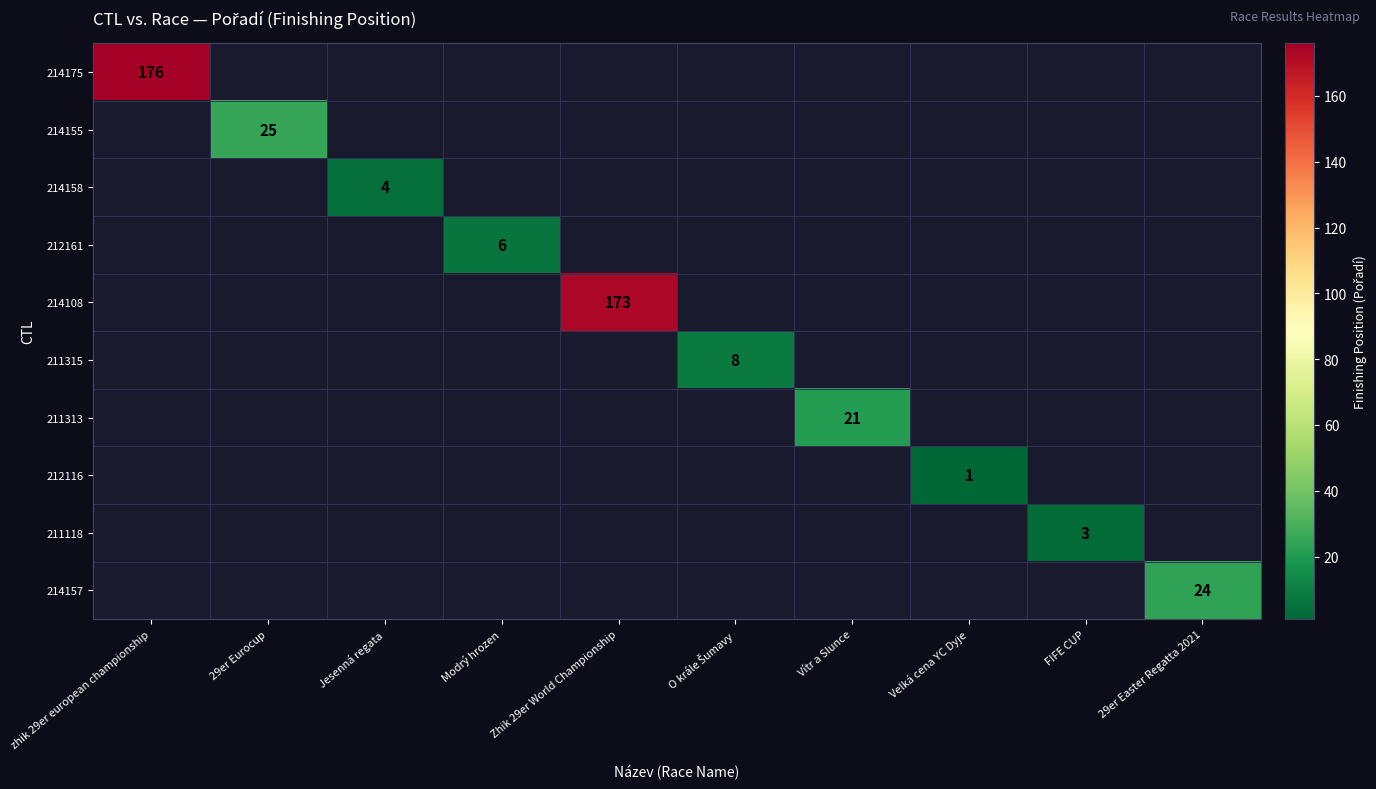

How many categories are shown in the chart?

10